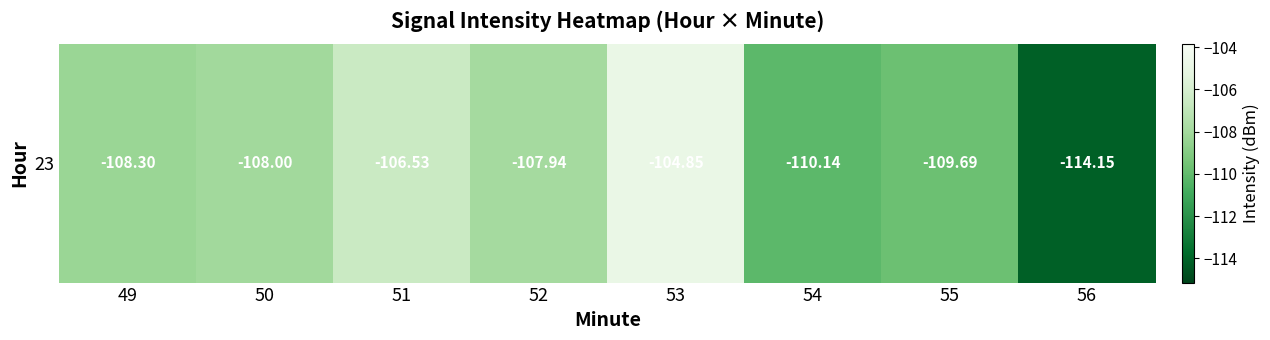

How many values are below -108?

5